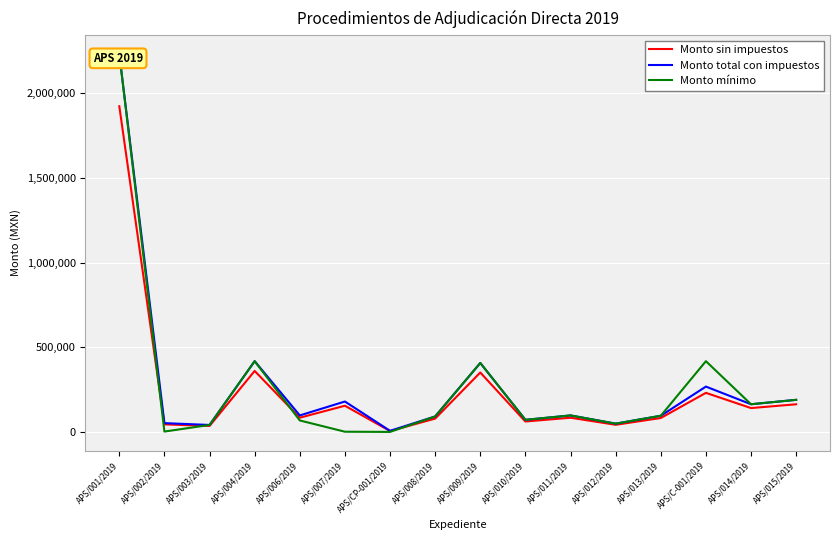

What is the spread (max minus min) of values at APS/009/2019?

56206.5